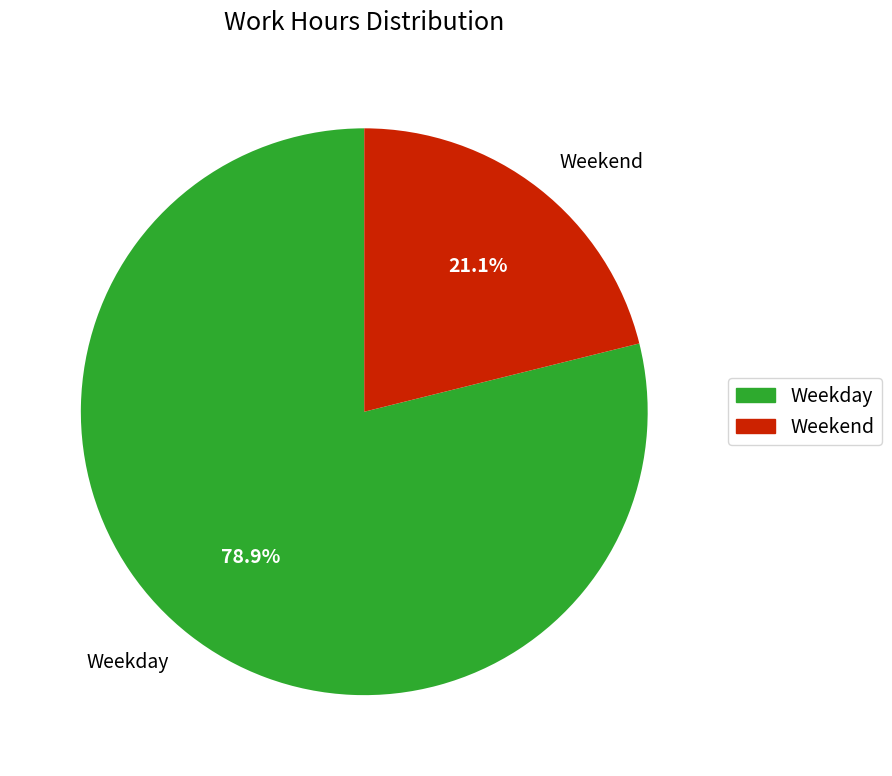

Between Weekend and Weekday, which is larger?

Weekday